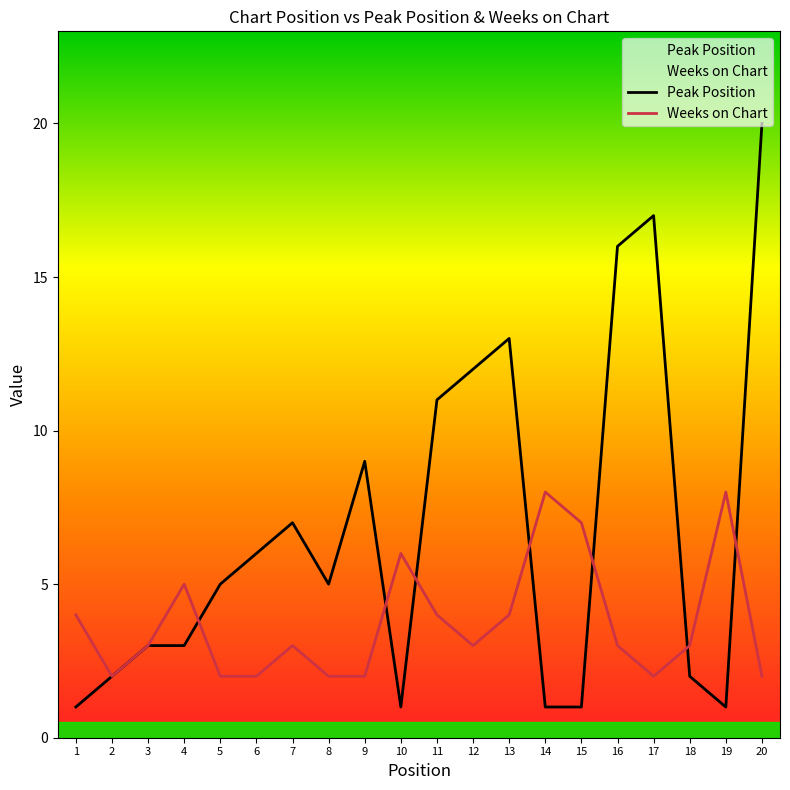

After their last crossing, which series has the higher values: Peak Position or Weeks on Chart?

Peak Position